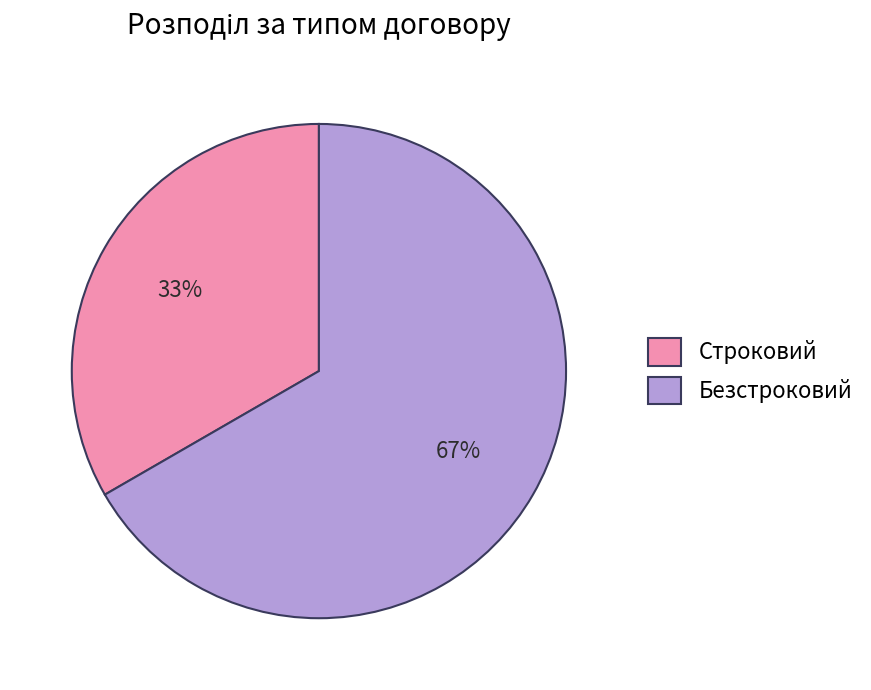

Is it true that Строковий is 46% of the pie?

False